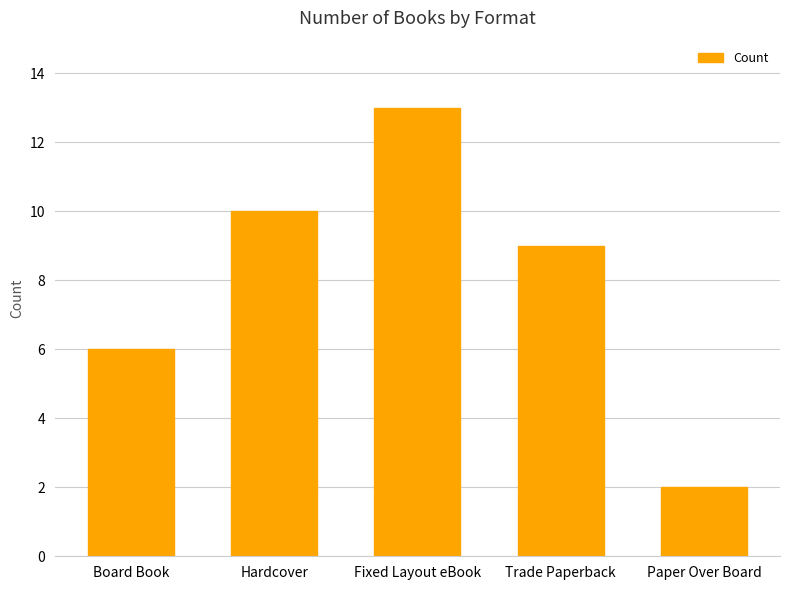

How many distinct data groups are displayed?

1